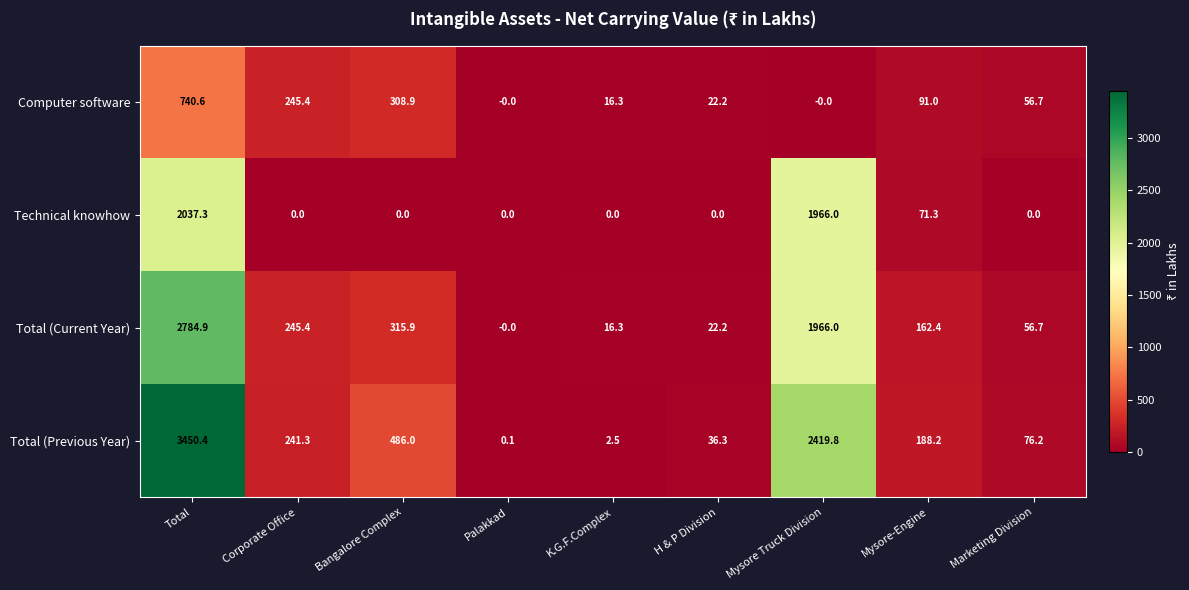

What is the difference between the maximum and minimum values in the Total (Previous Year) series?

3450.3